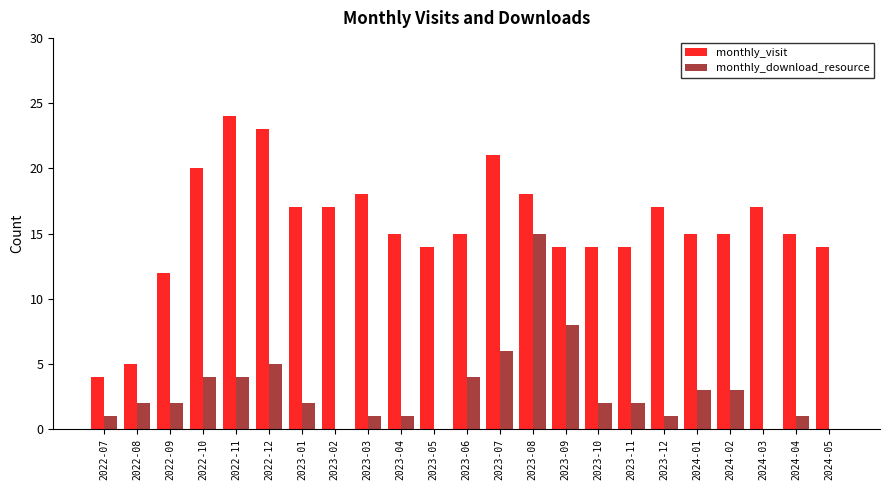

At which category is the sum across all series the highest?

2023-08